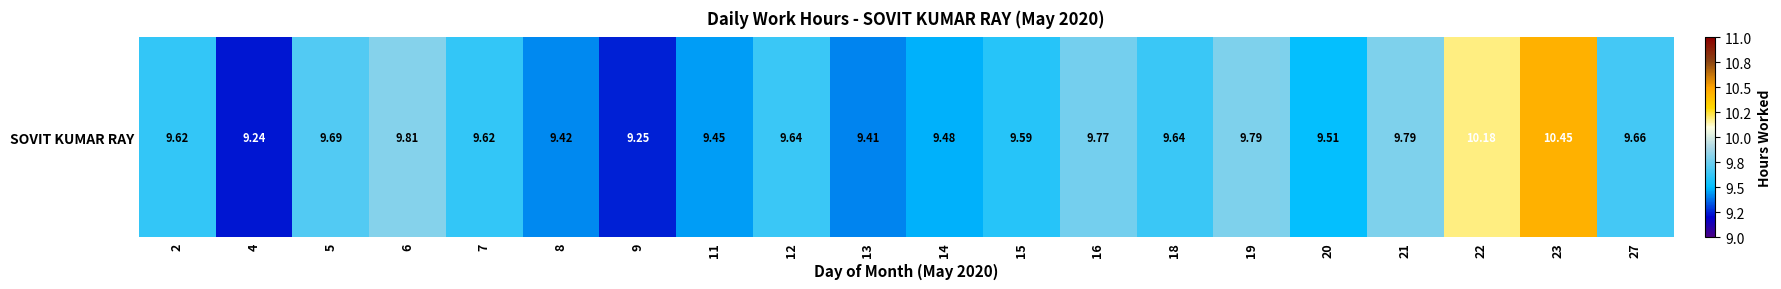

At which category does the chart reach its peak across all series?

23